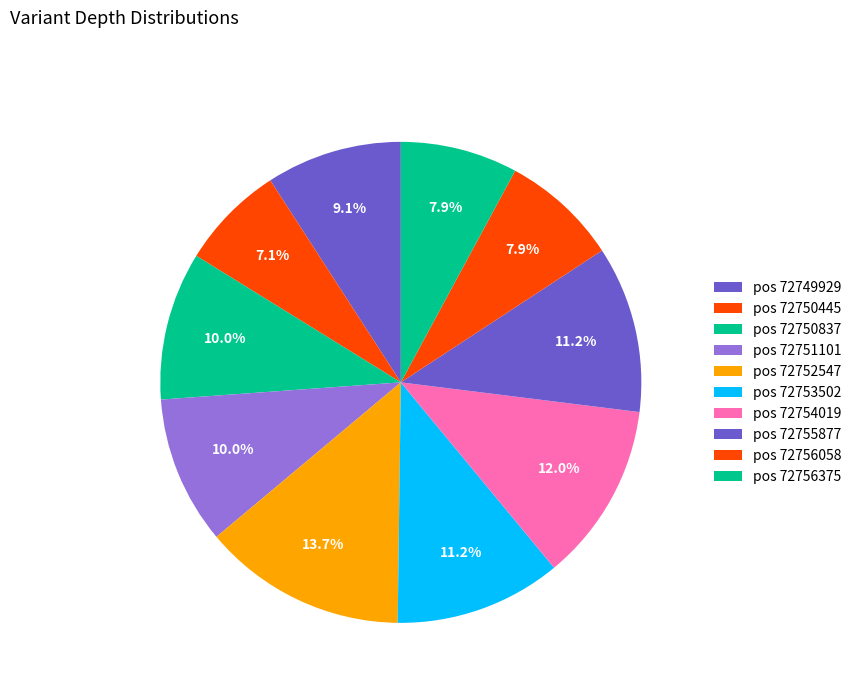

How many slices are in this pie chart?

10